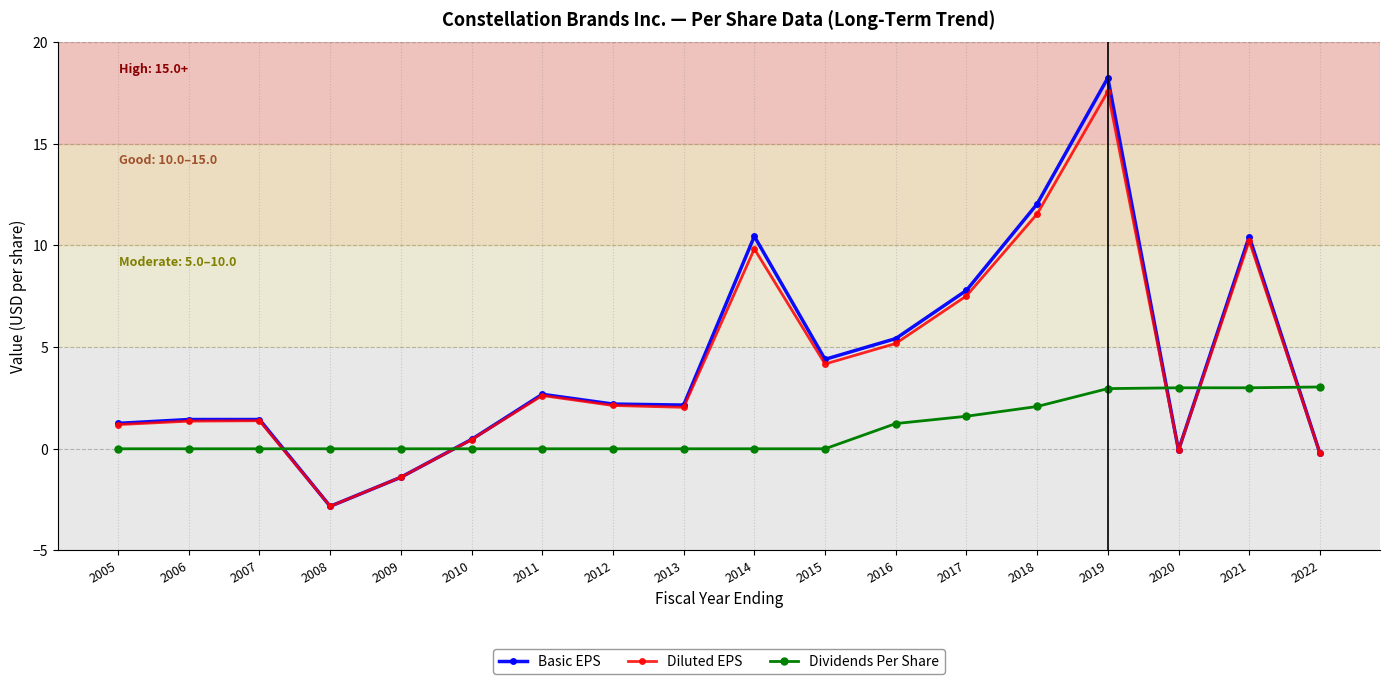

What is the sum of all Basic EPS values?

75.9